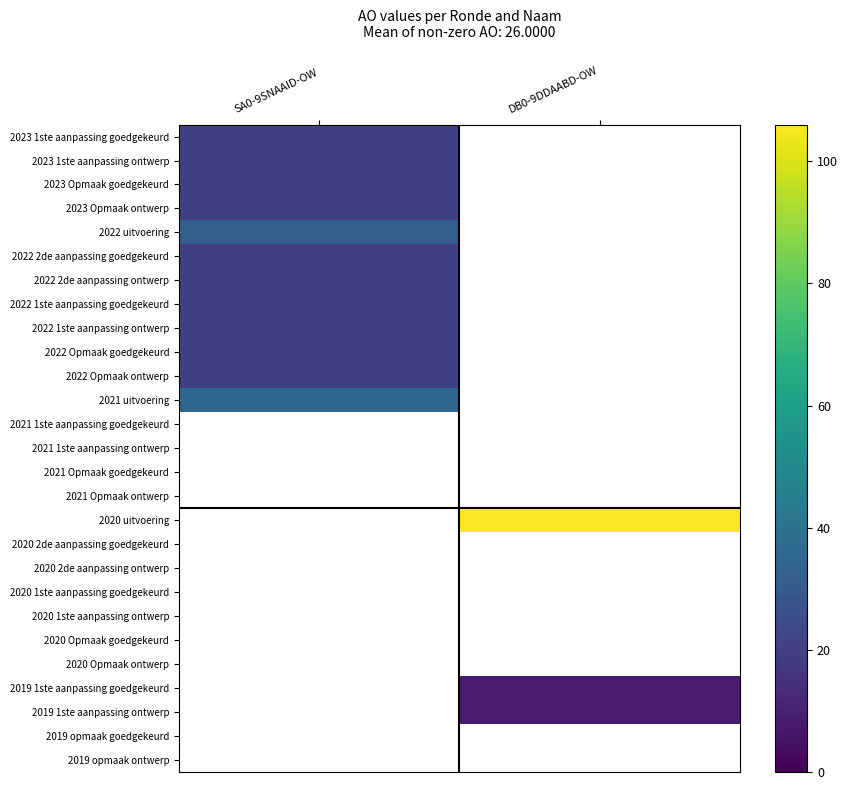

Which category has the highest value across all series?

DB0-9DDAABD-OW